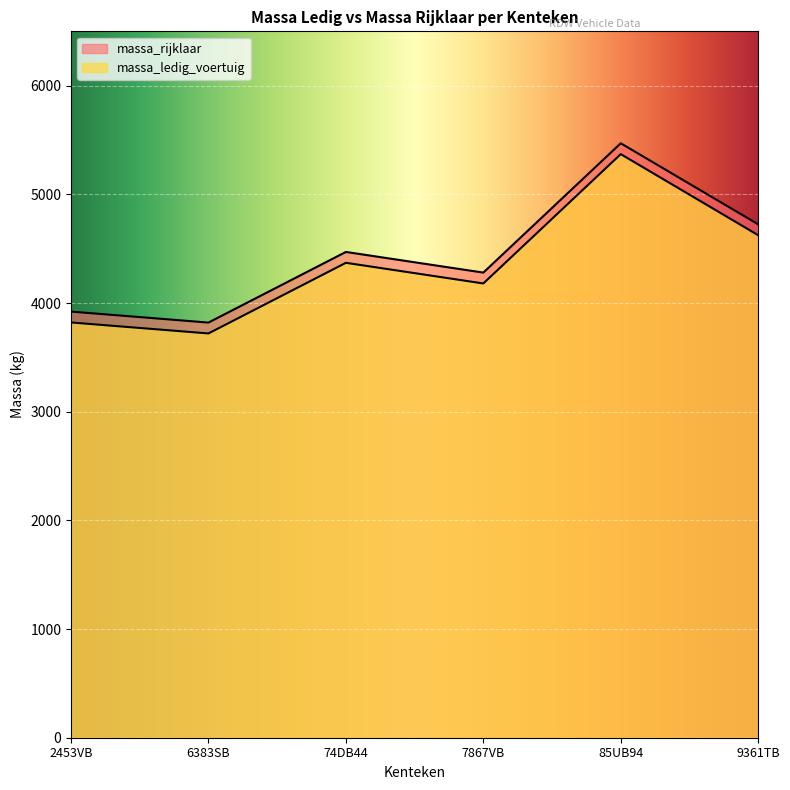

How many data points in massa_ledig_voertuig are above 4470?

2